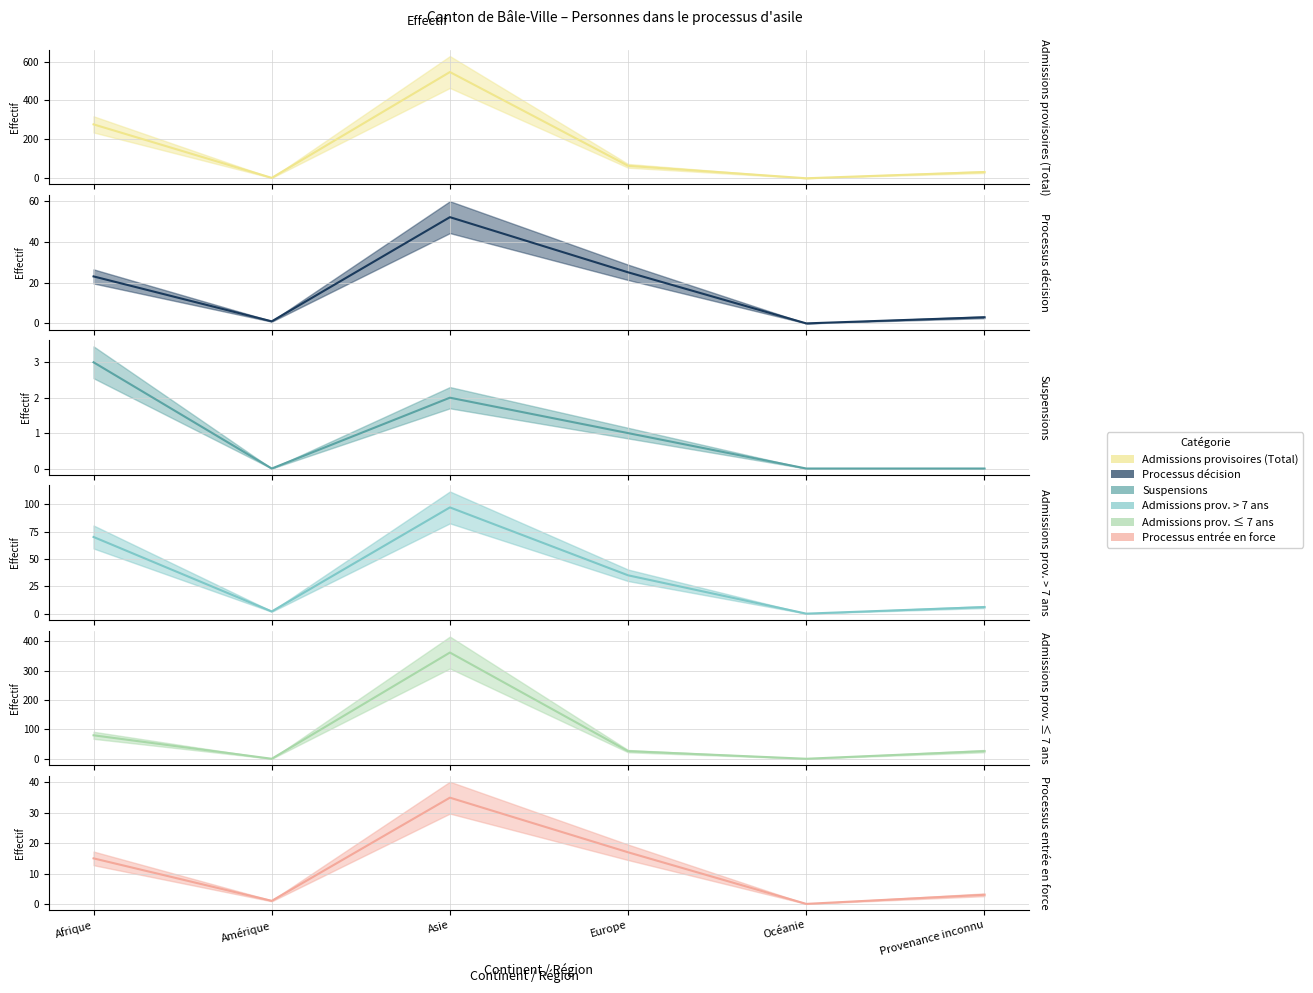

How many values in the Suspensions series are below 1?

3